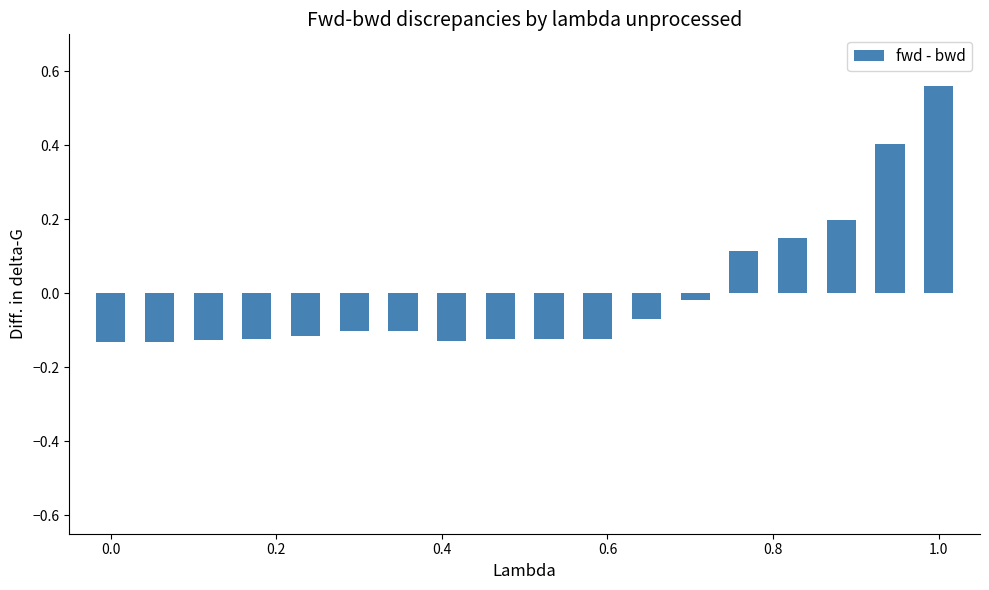

What is the difference between the maximum and minimum values?

0.7